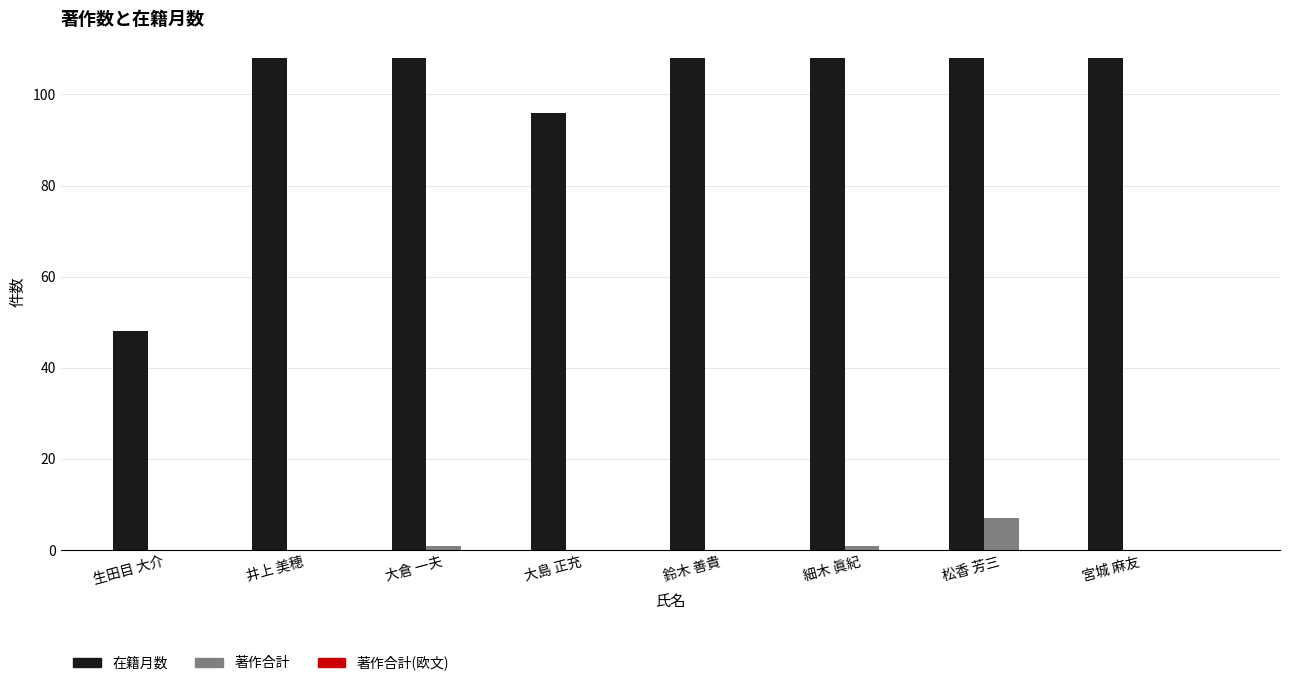

What is the maximum value for 在籍月数?

108